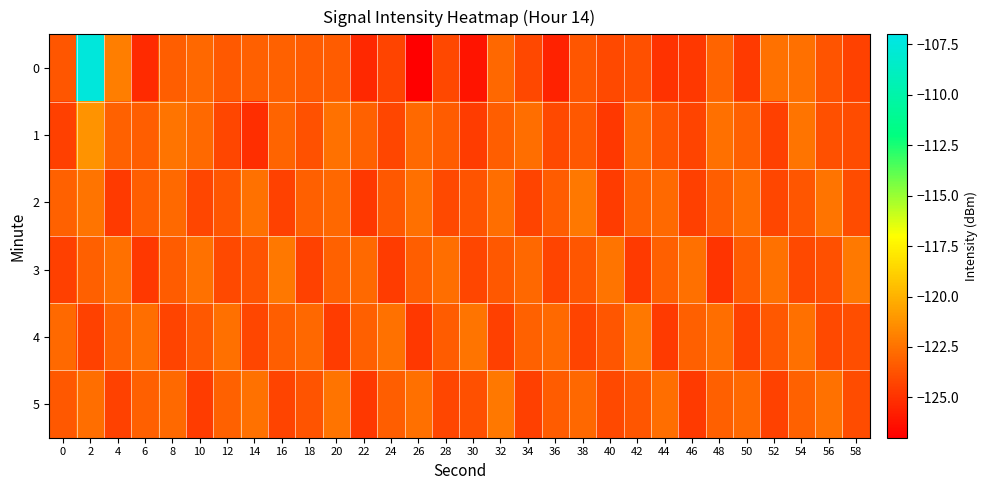

Which label corresponds to the smallest value in the chart?

26